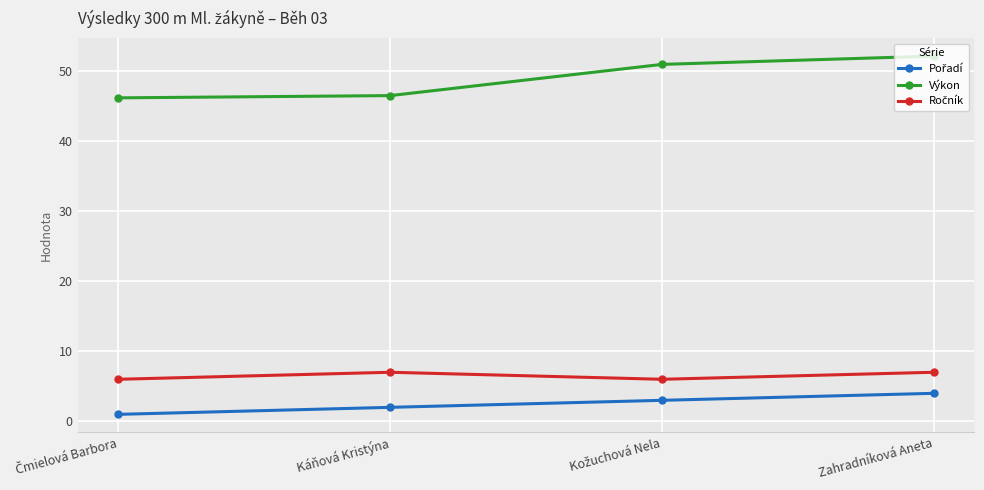

Which series has the largest total across all categories?

Výkon